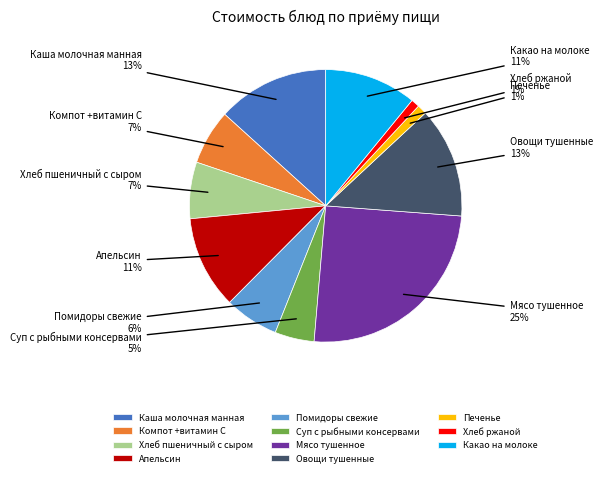

Count the number of slices in the pie.

11